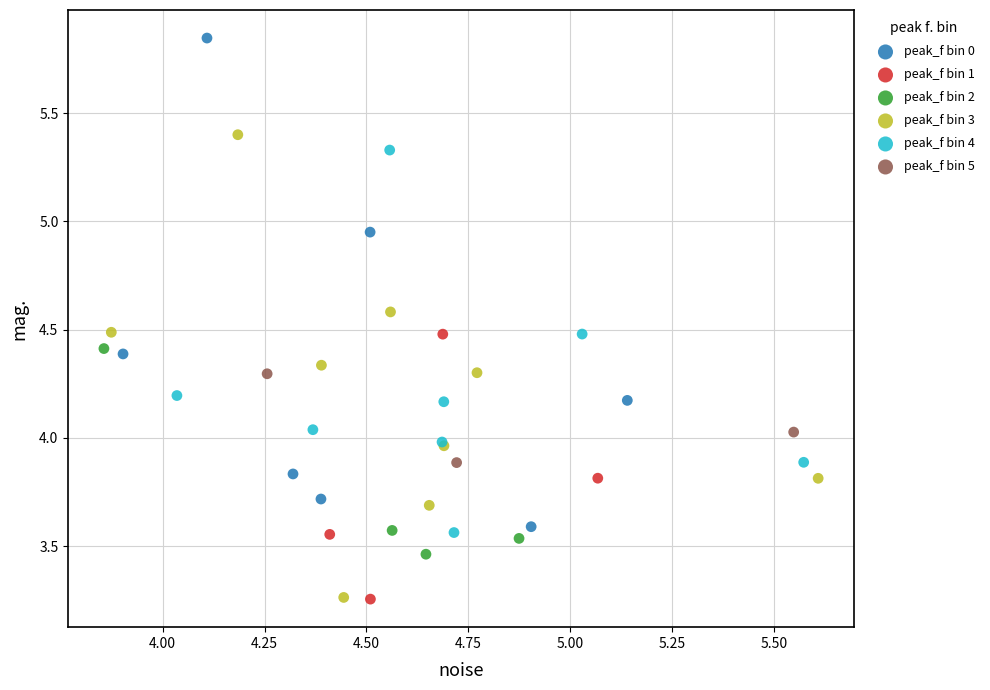

Which series has the widest spread of Y values?

peak_f bin 0